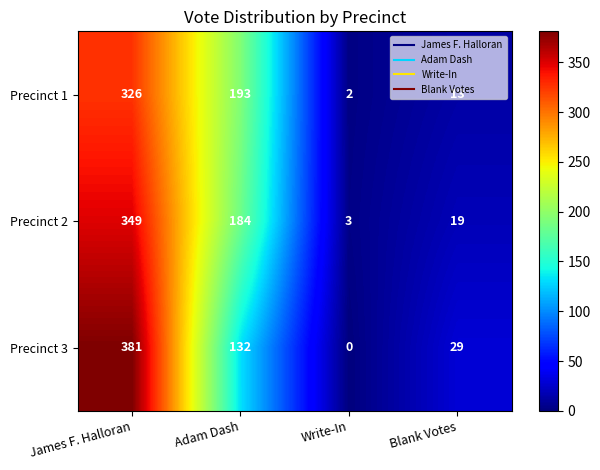

True or false: Precinct 3 has a value of 0 at Write-In.

True